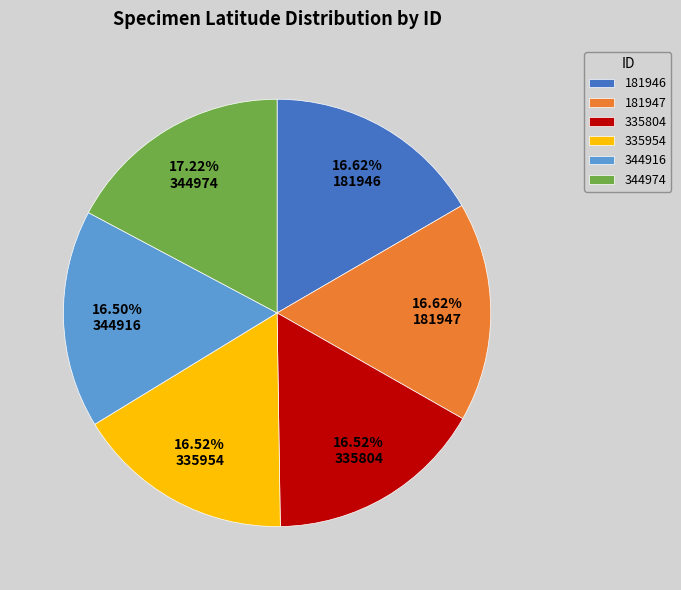

To the nearest percent, what is the combined percentage of 335804 and 344916?

33%